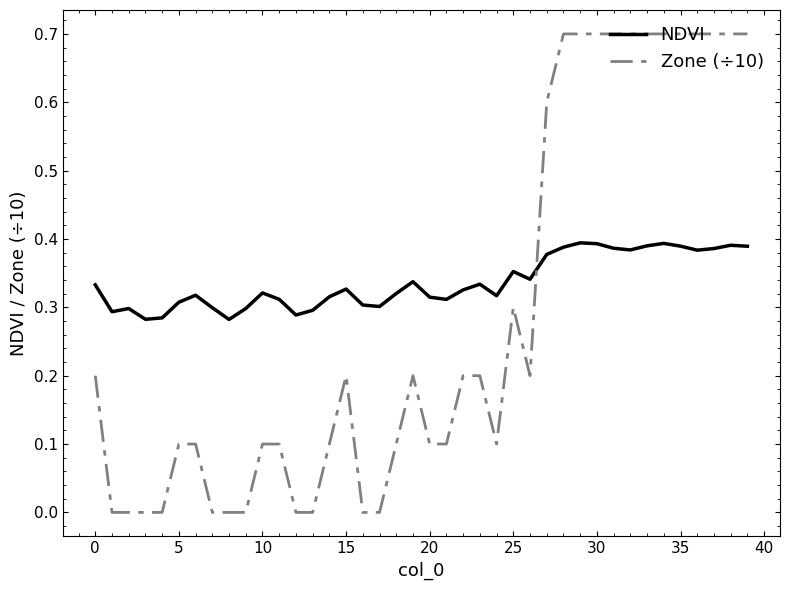

How many categories are shown in the chart?

40